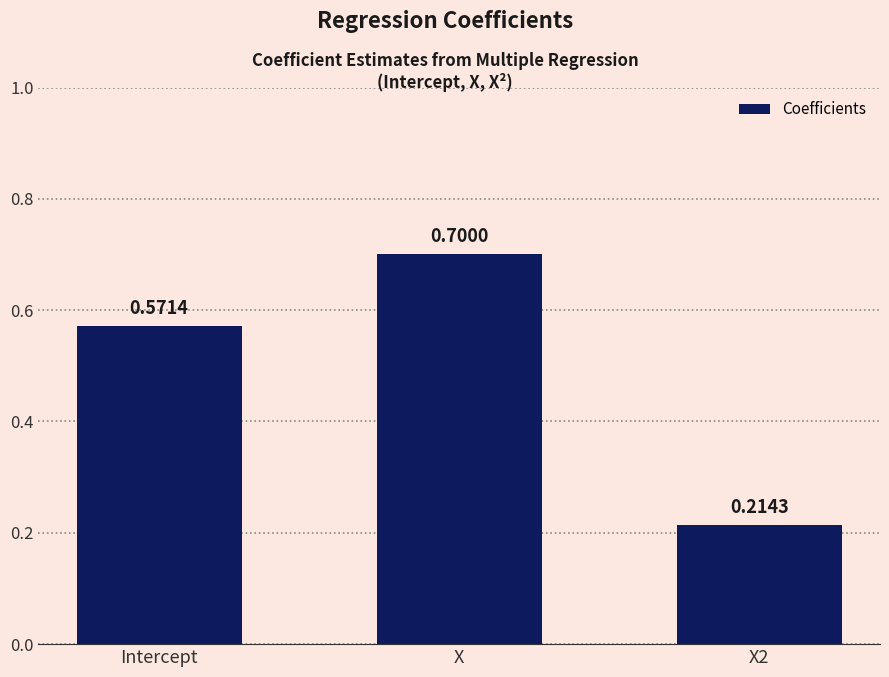

What is the sum of the values at X2 and X?

0.9